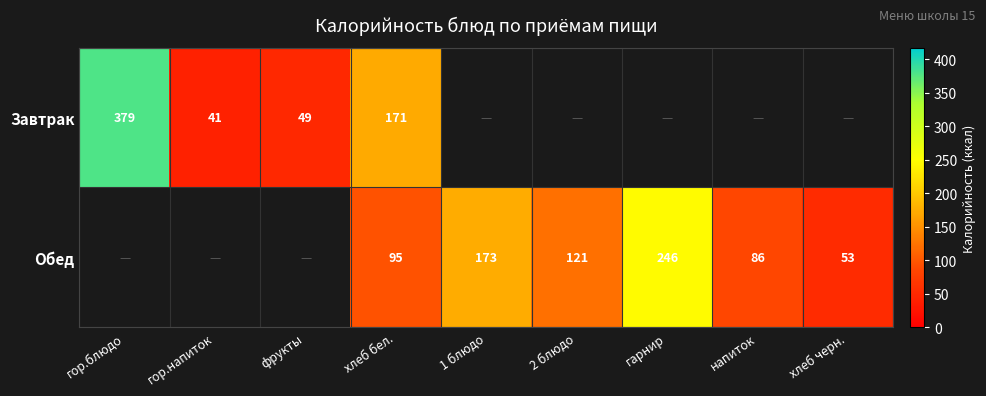

Is it true that Завтрак equals 171 at хлеб бел.?

True